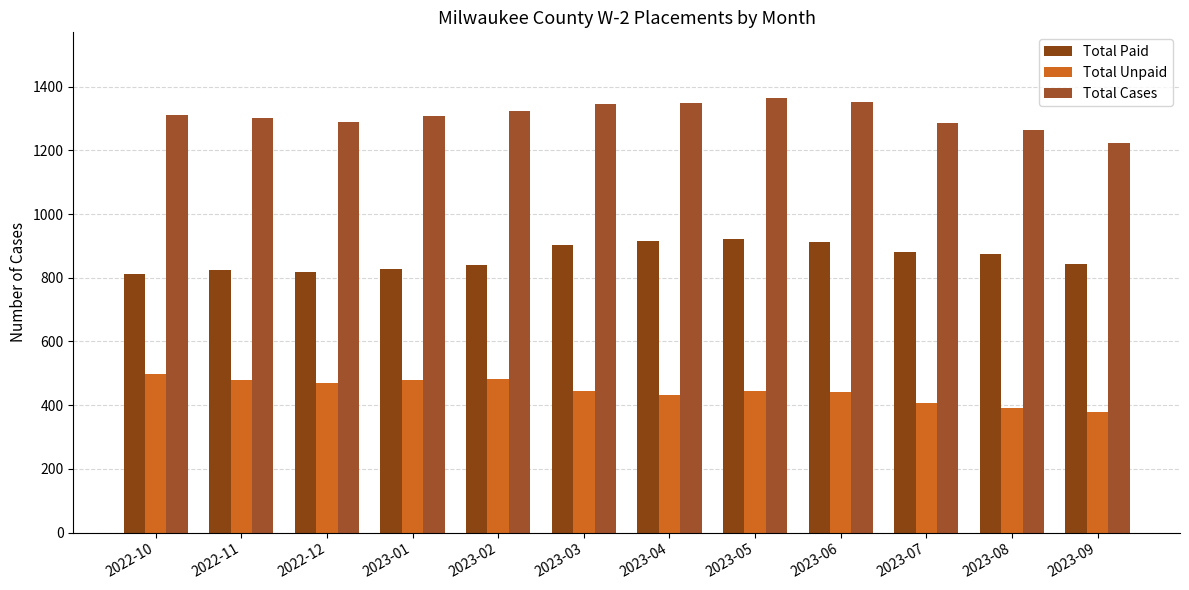

List the series in order of their peak value, lowest first.

Total Unpaid, Total Paid, Total Cases